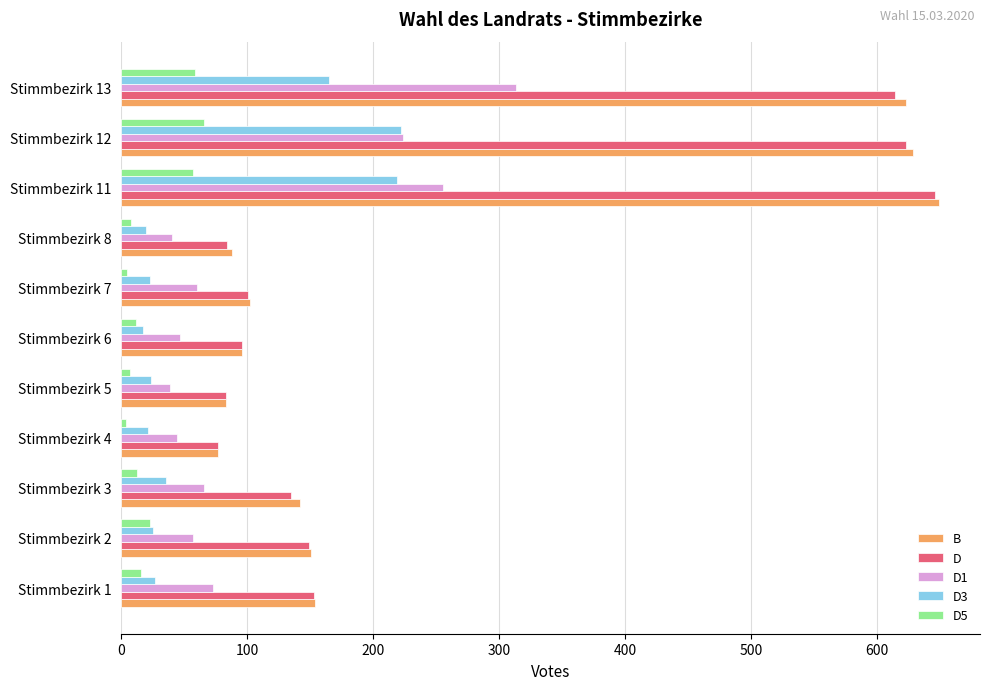

Which series has the largest range (max minus min)?

B